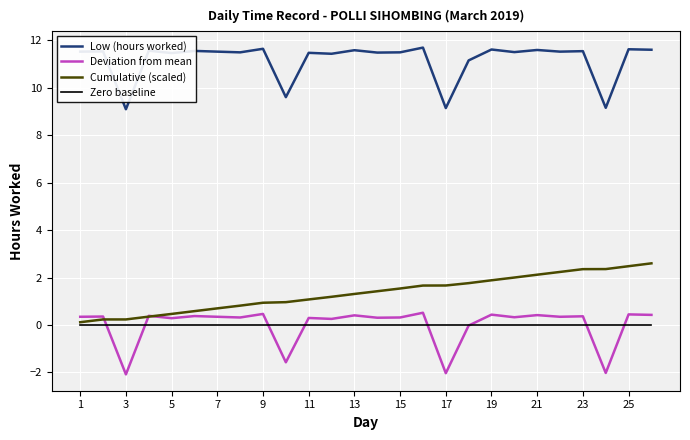

True or false: Cumulative (scaled) and Deviation from mean cross at least once.

True